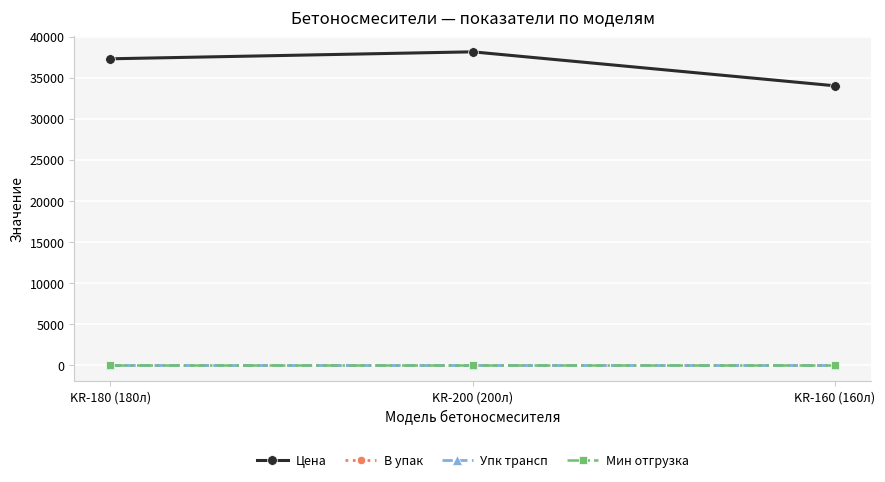

Which series changed the most between KR-180 (180л) and KR-160 (160л)?

Цена